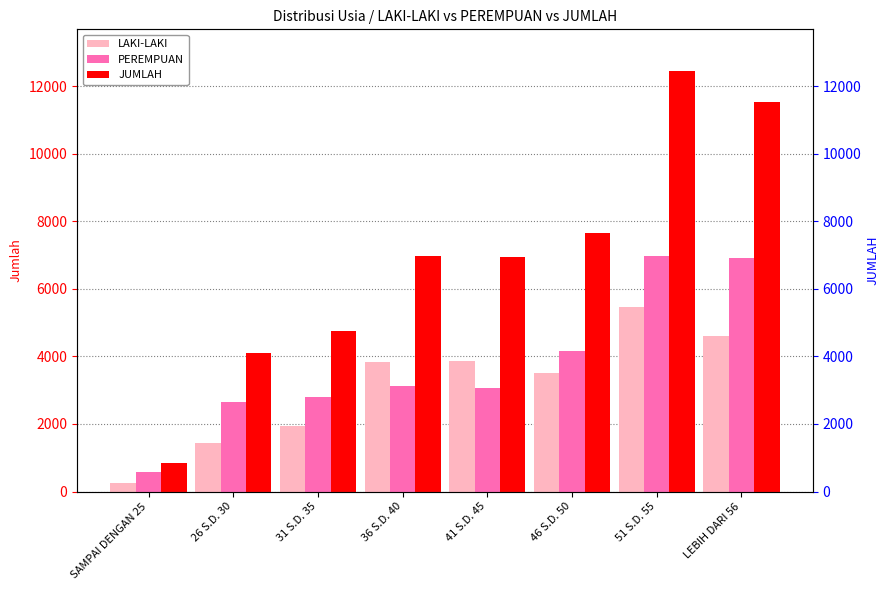

What position from the left is 36 S.D. 40?

4